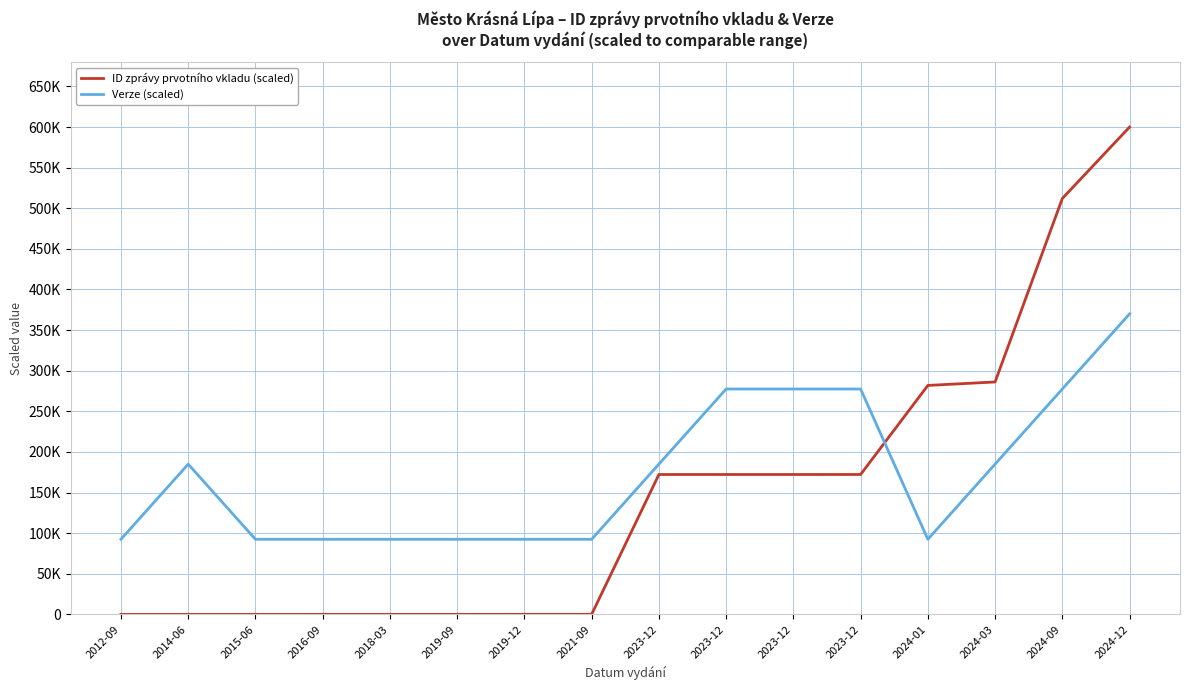

What is the label of the 11th point from the right?

2019-09